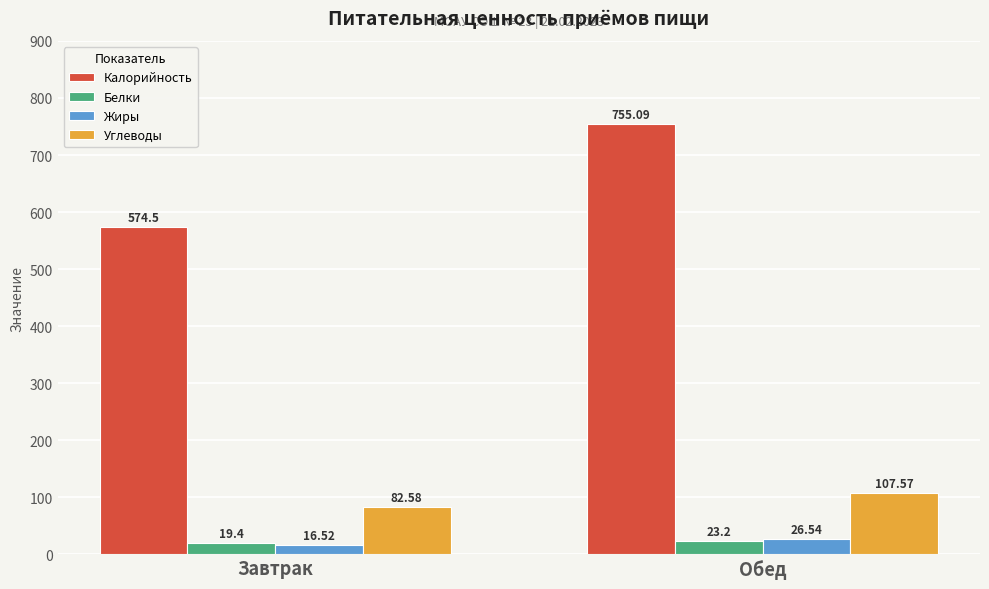

How many series are shown in this chart?

4